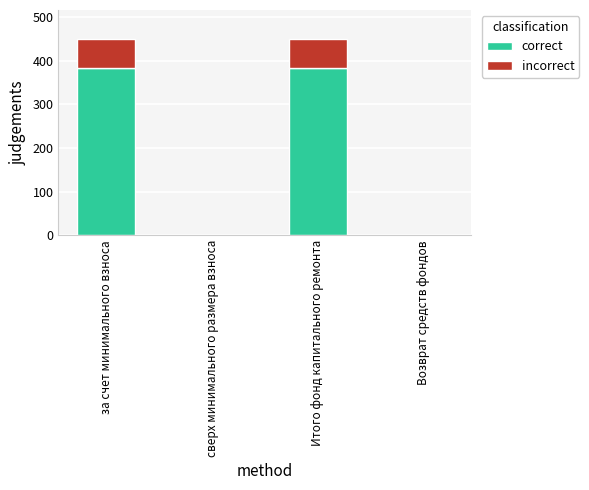

Are the bars horizontal?

No